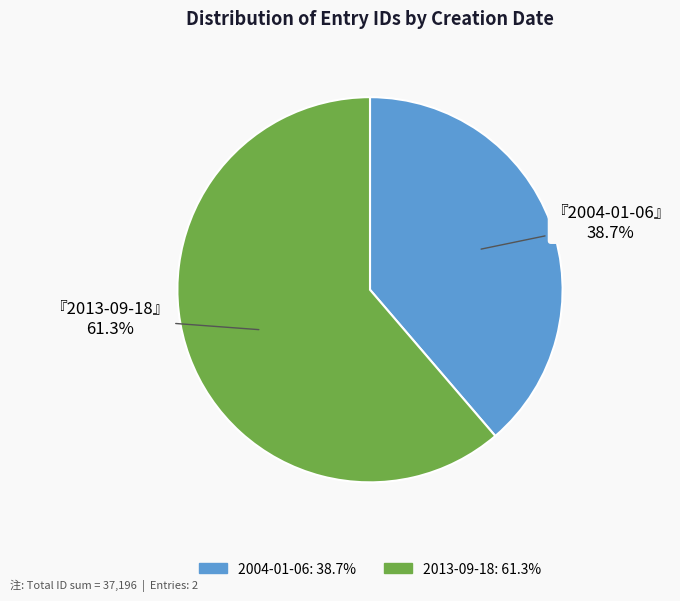

To the nearest percent, what percentage of the pie is 2013-09-18?

61%